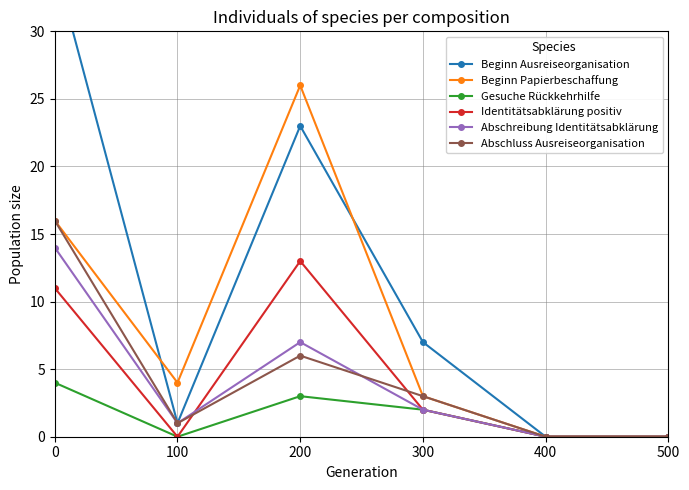

Between 0 and 200, which series saw the biggest shift?

Beginn Ausreiseorganisation